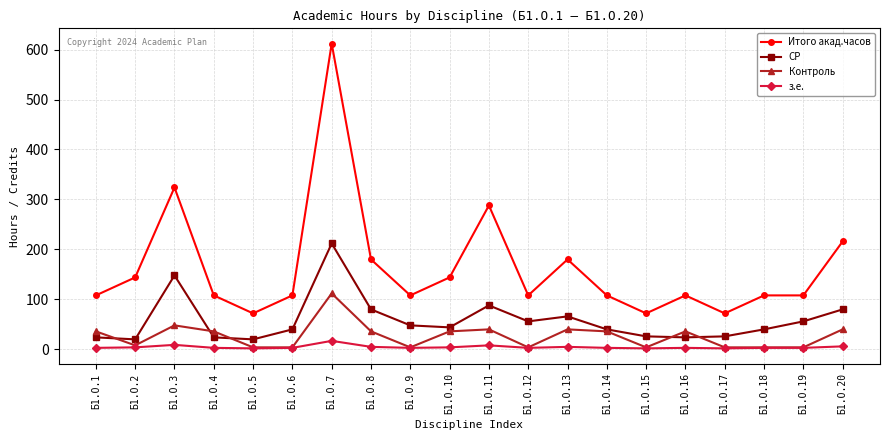

What is the difference between the СР values at Б1.О.2 and Б1.О.1?

4